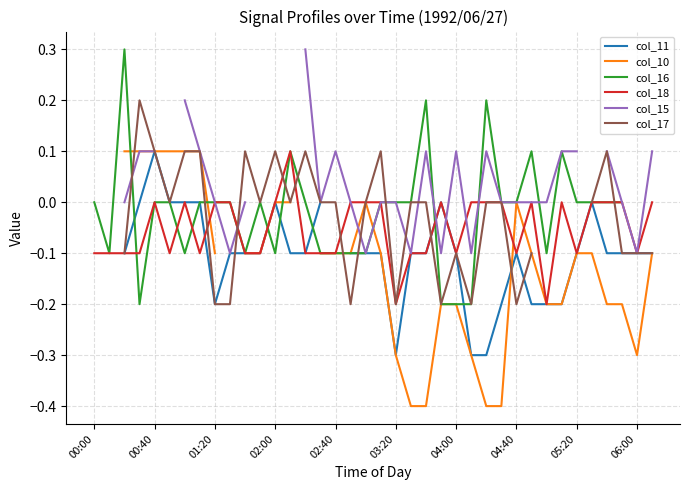

How many lines are shown in the chart?

6